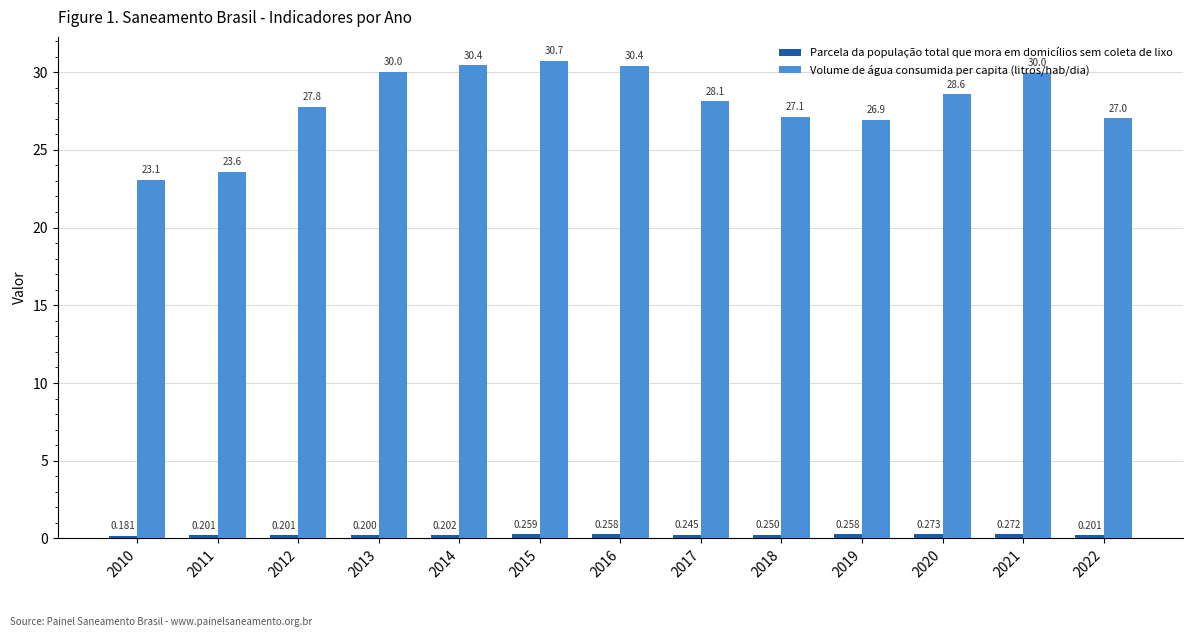

Which series has the largest total across all categories?

Volume de água consumida per capita (litros/hab/dia)